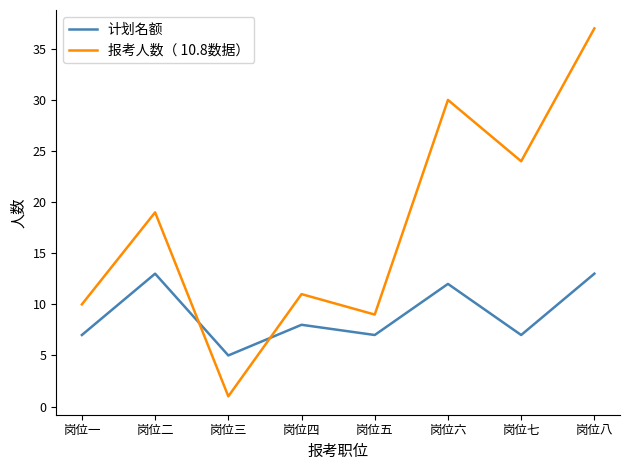

What is the difference between the 计划名额 values at 岗位六 and 岗位四?

4